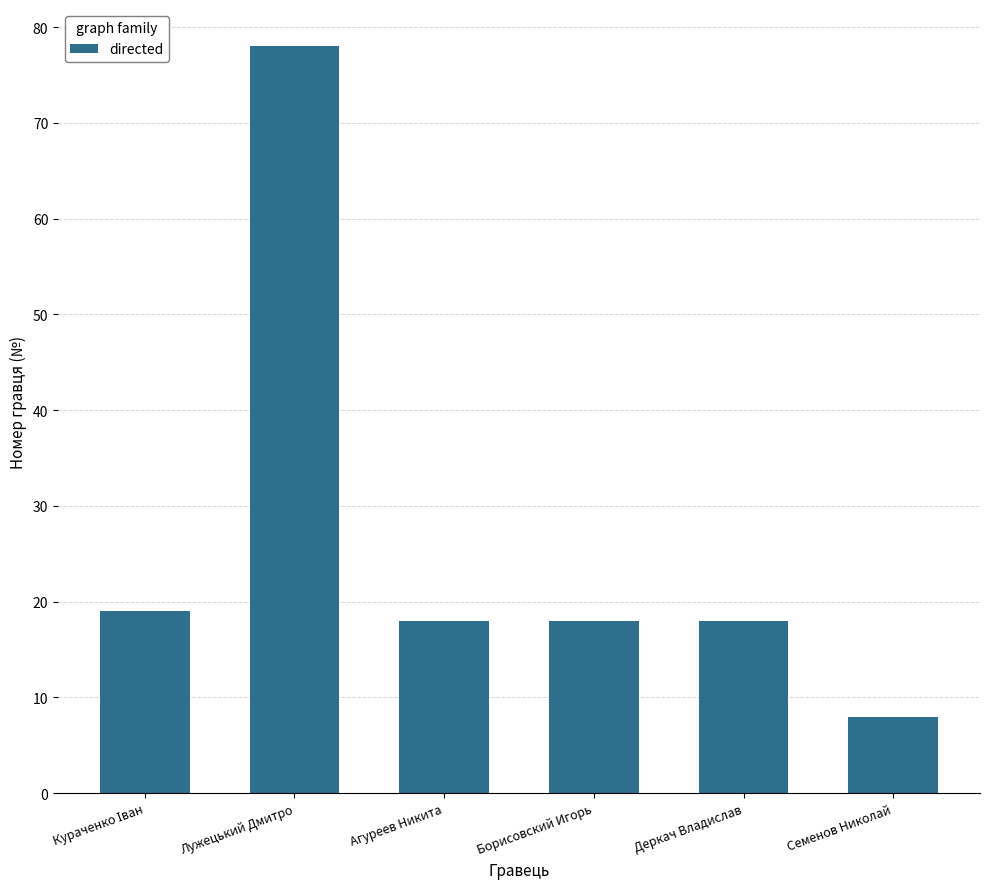

Are the bars grouped side by side (vs. stacked)?

No